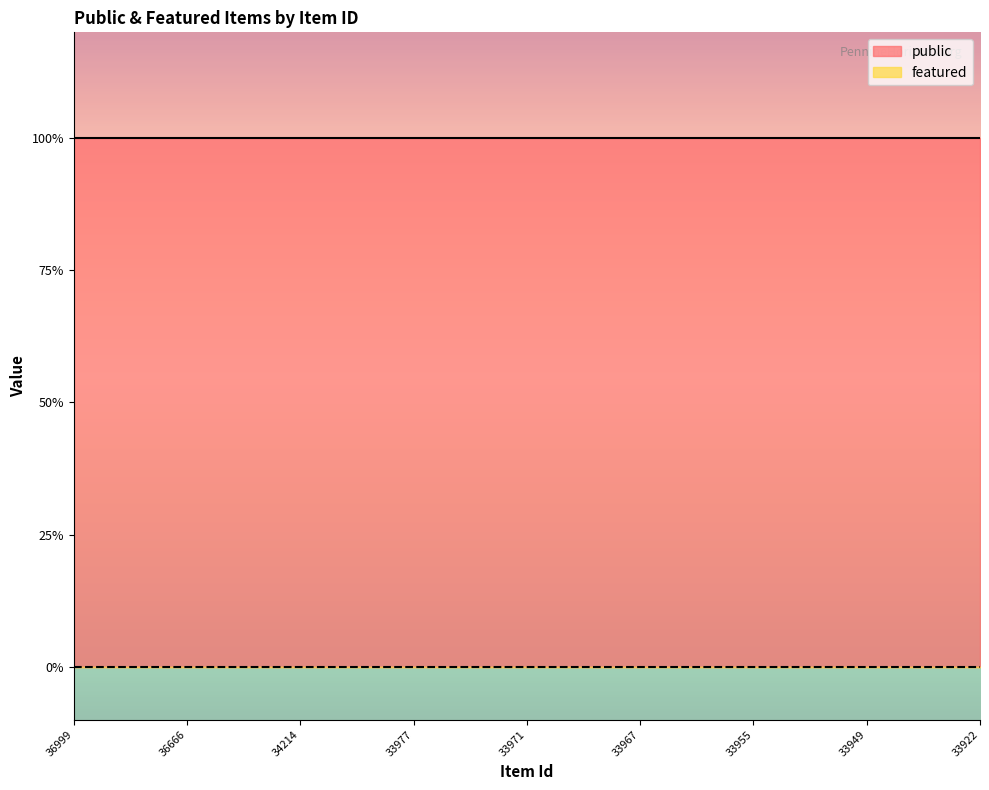

Is it true that public equals 1 at 33979?

True